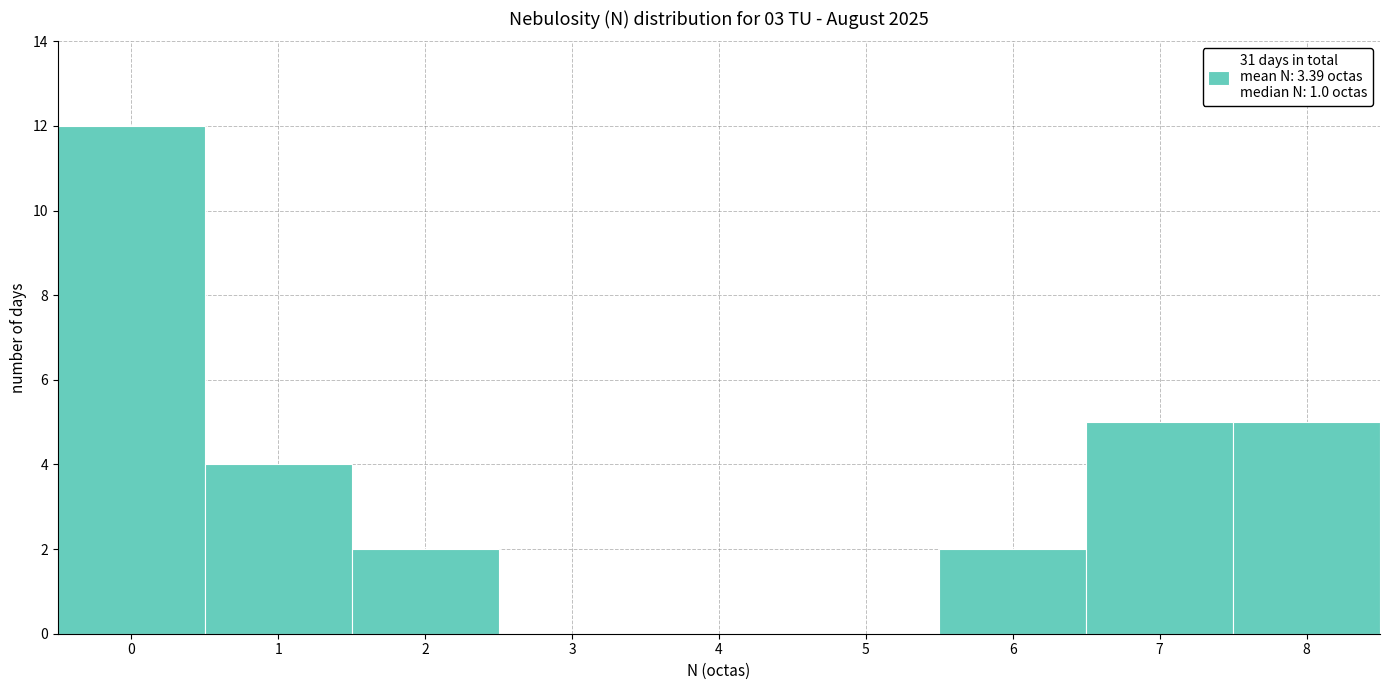

Over which range of the x-axis is the bar tallest?

-0.5 to 0.5